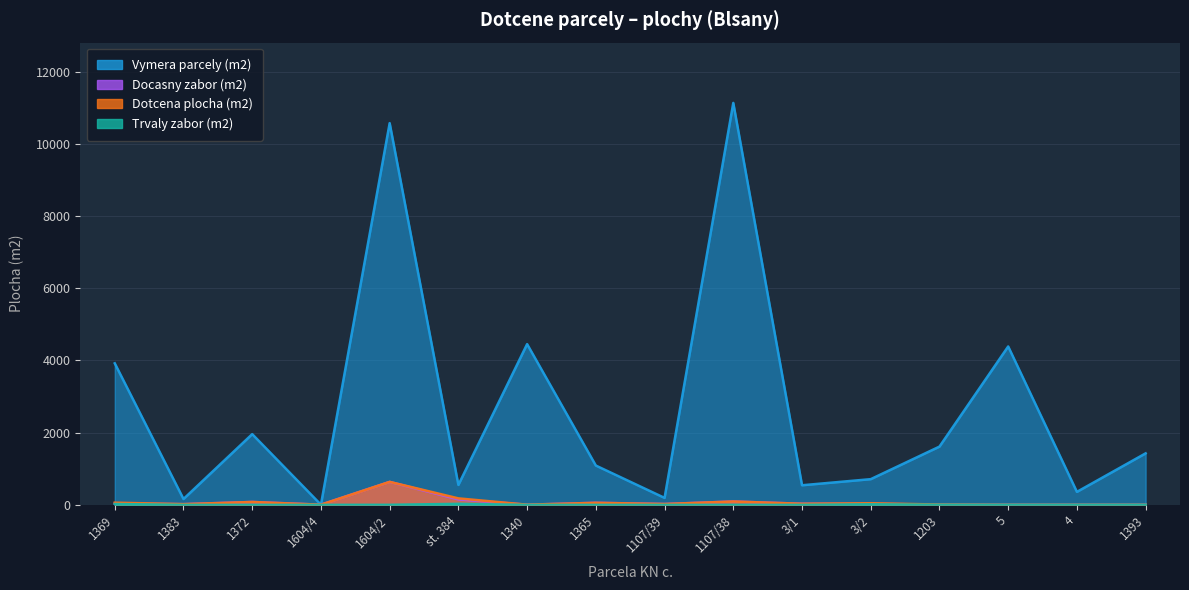

What is the label of the 8th point from the left?

1365